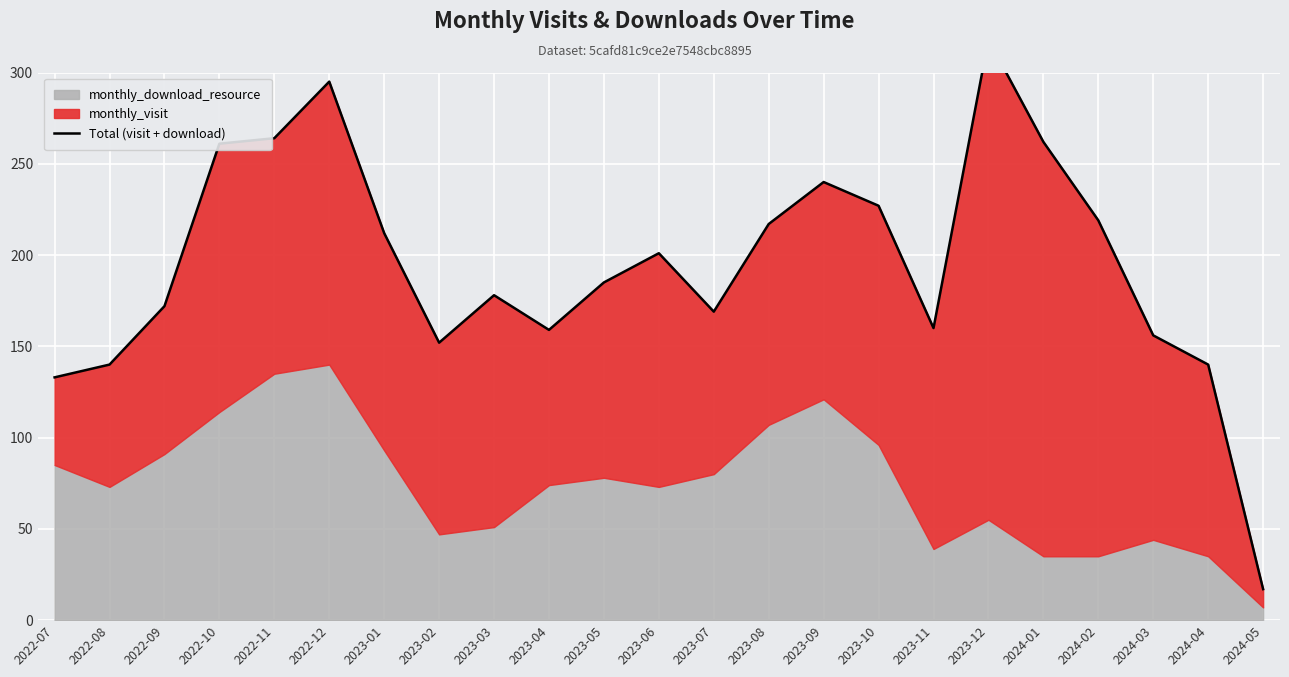

What is the maximum value shown in the chart?

318